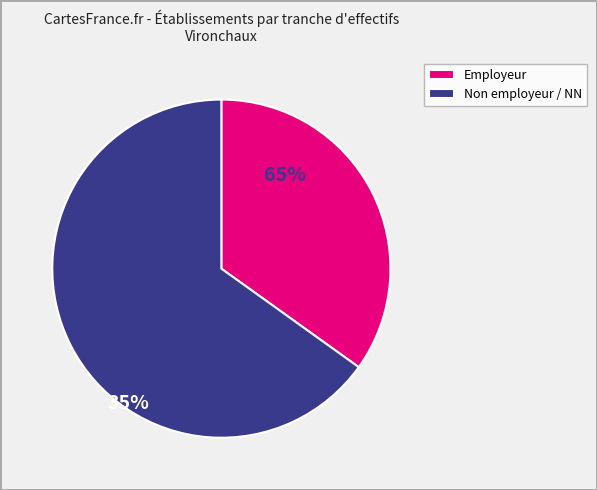

Rank the categories by value from highest to lowest.

Non employeur / NN, Employeur